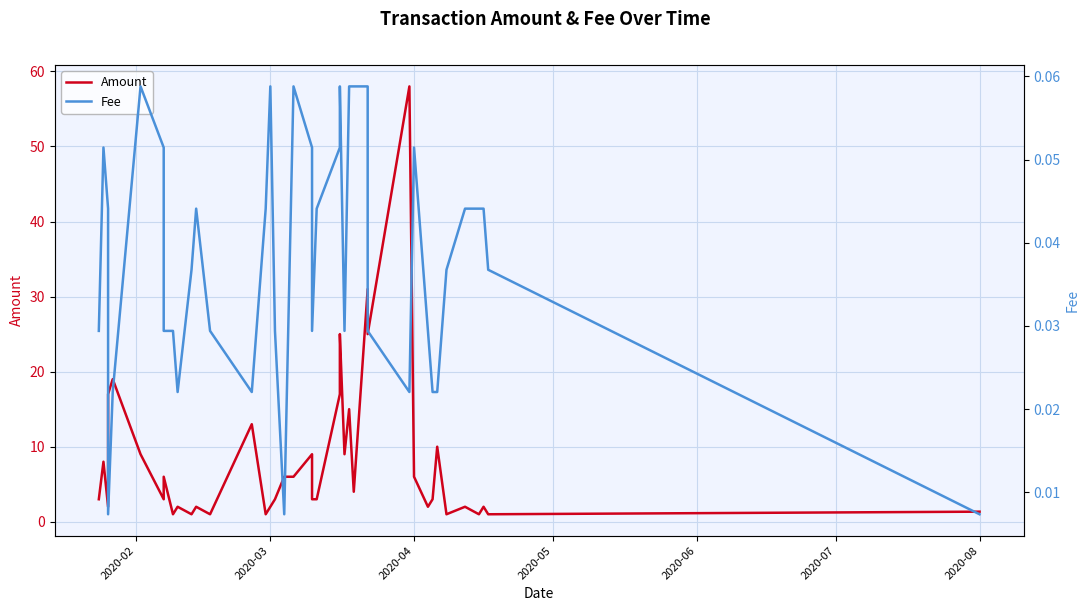

What are all the series names shown in the legend?

Amount, Fee